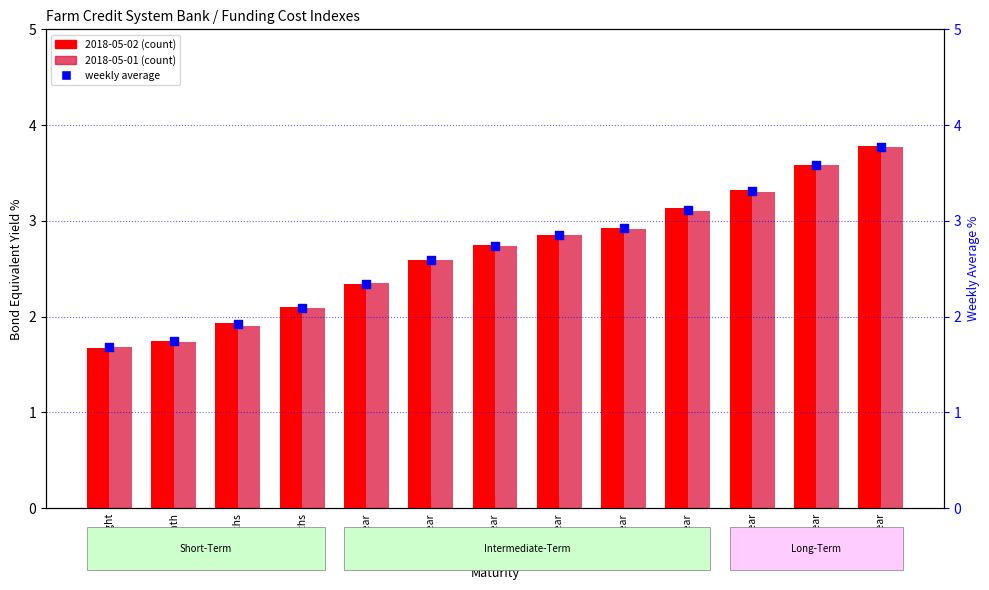

What is the change in value from 1-year to 2-year?

+0.2